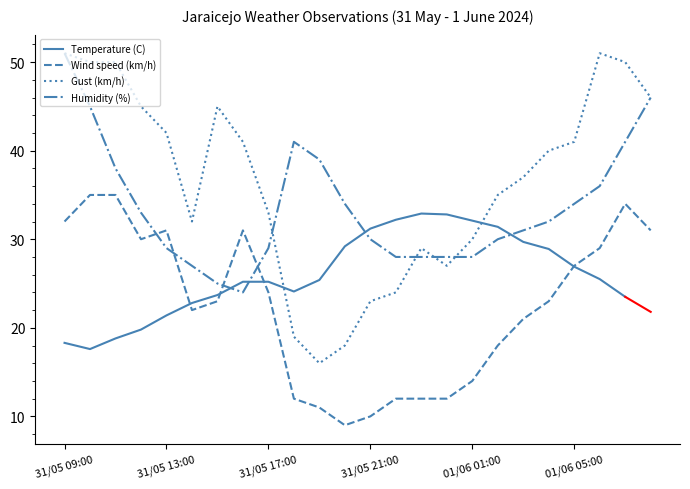

What is the value of the Humidity (%) point at the 24th from the left?

46